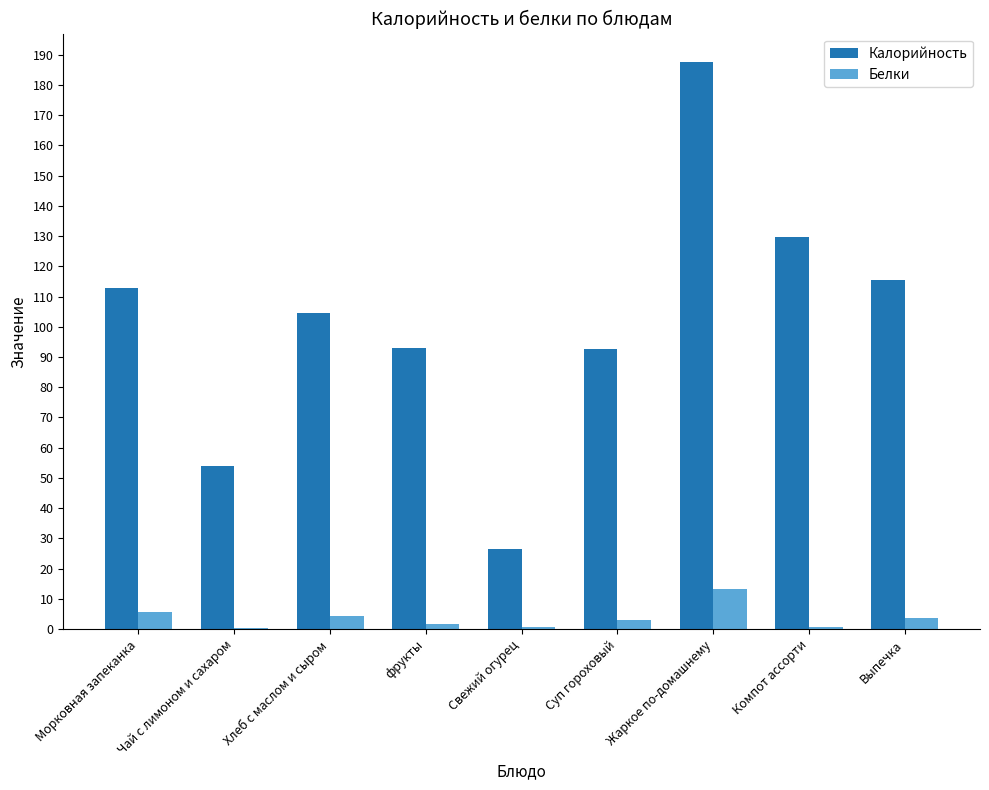

At which label is Калорийность closest to 107?

Хлеб с маслом и сыром